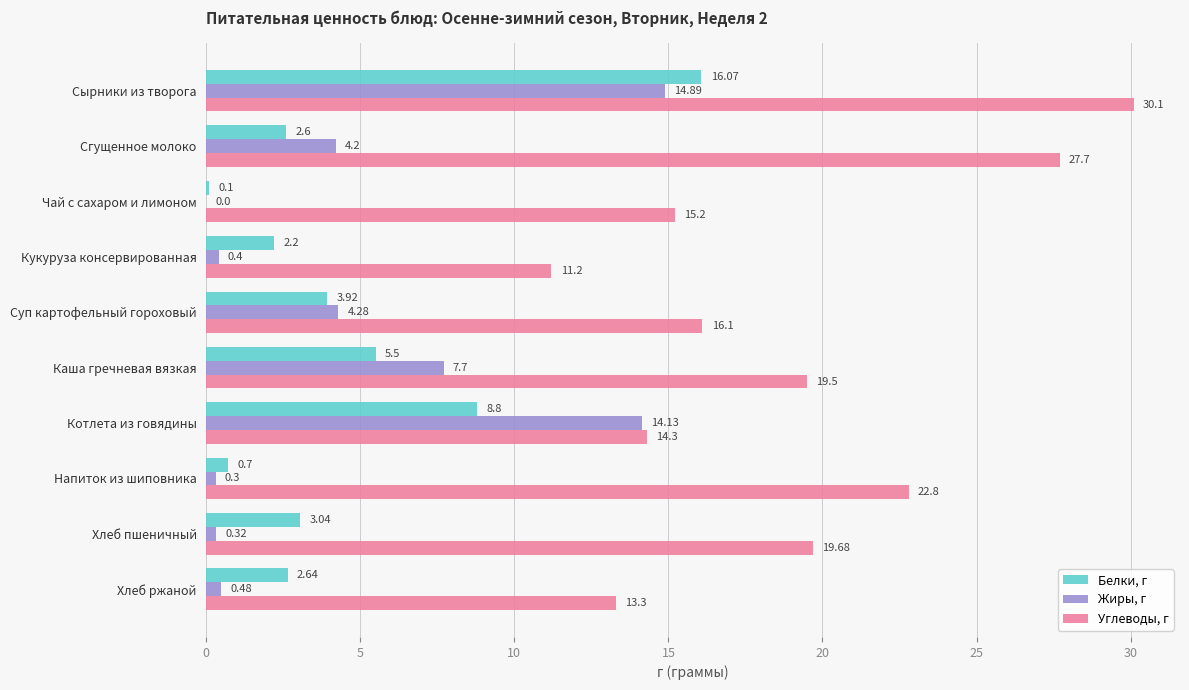

At which category is the sum across all series the highest?

Сырники из творога